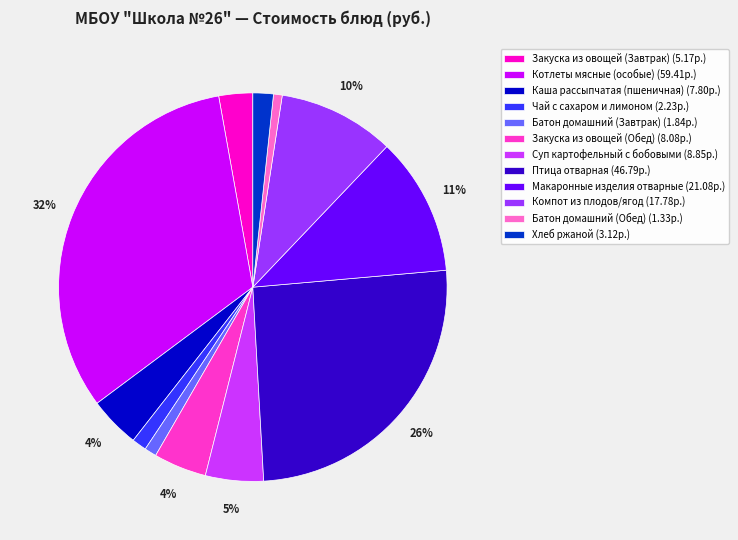

Is it true that Птица отварная is 14% of the pie?

False